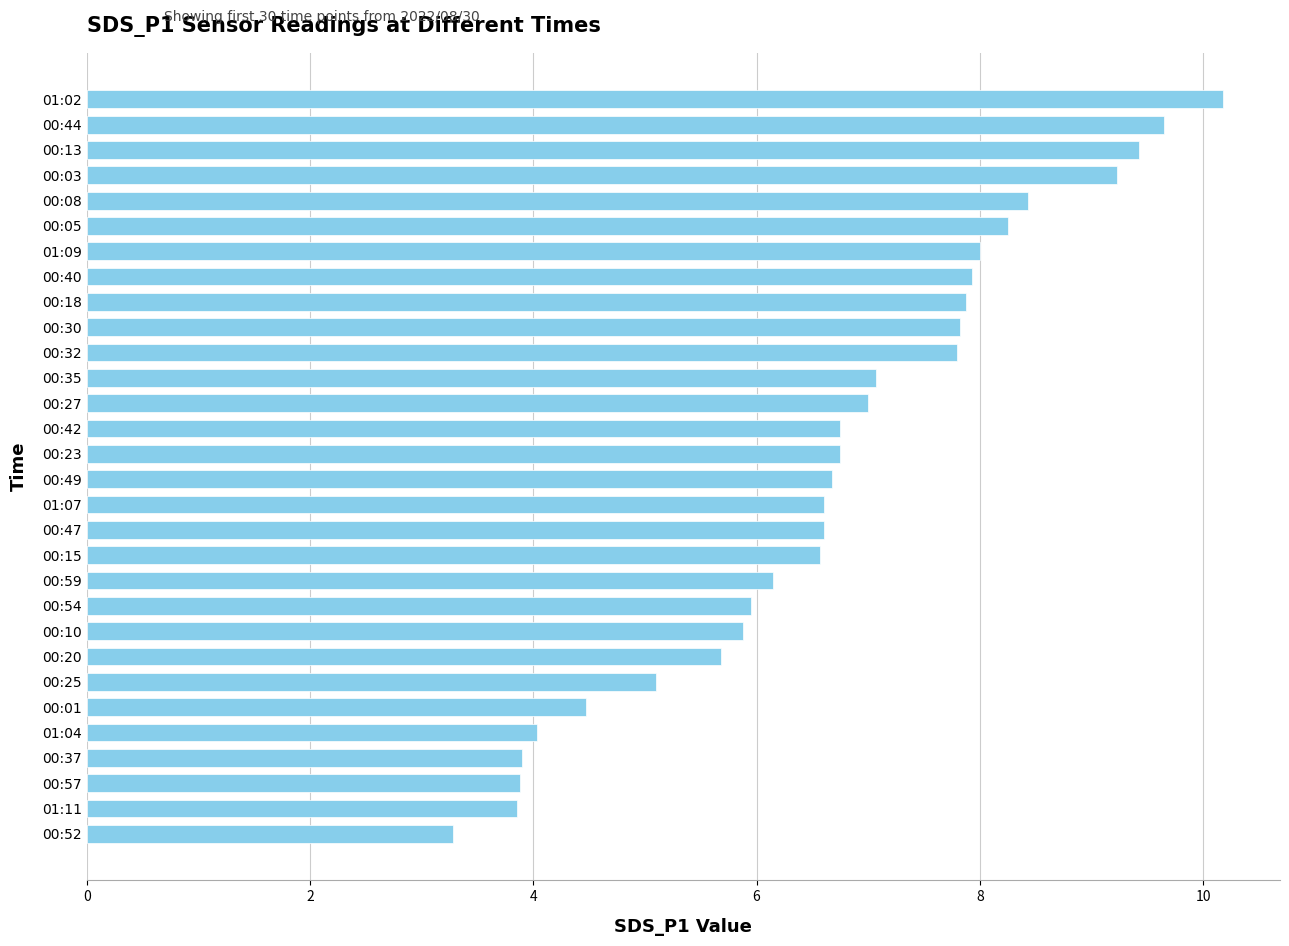

Count the number of categories in the chart.

30